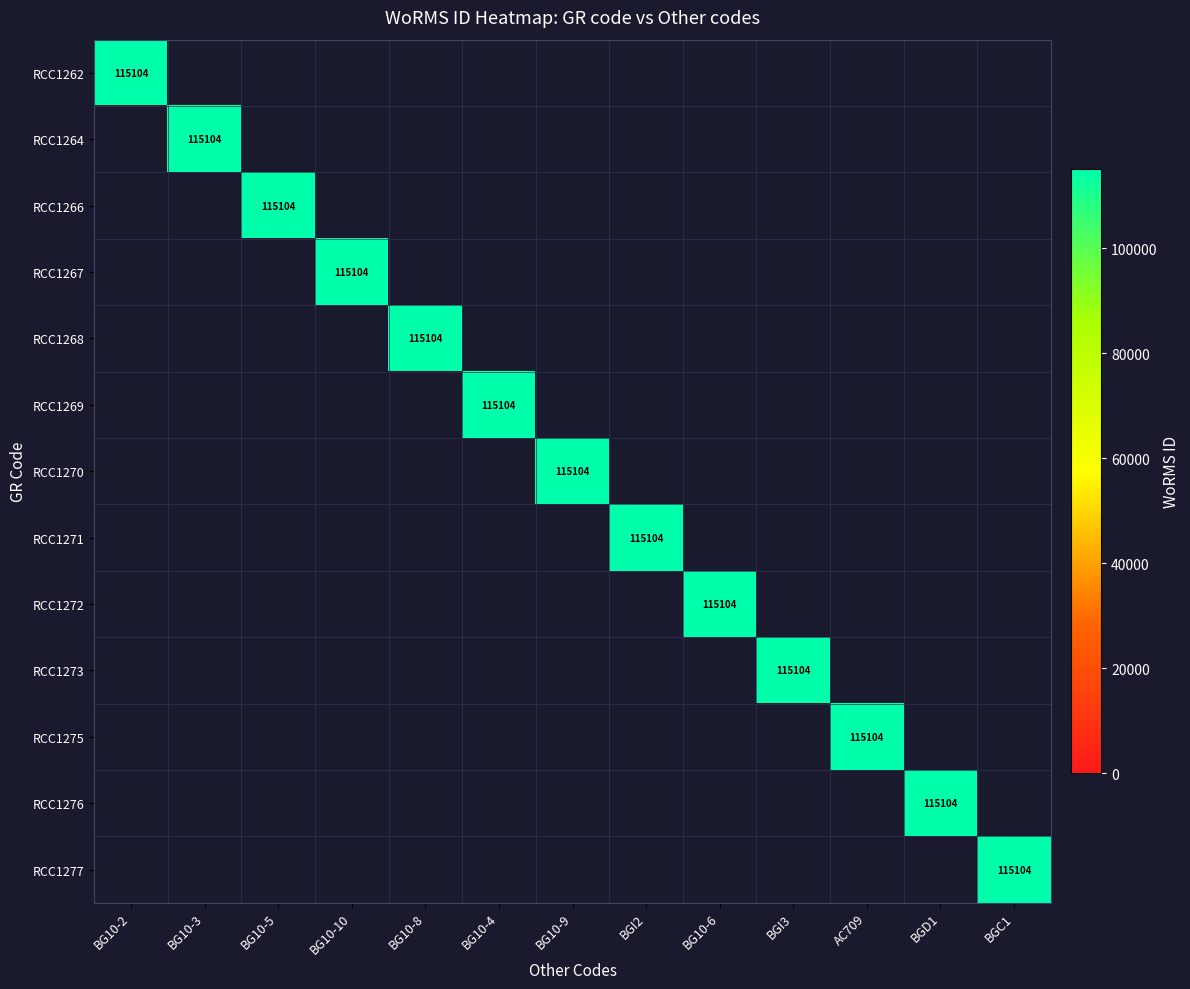

Which label corresponds to the smallest value in the chart?

BG10-3